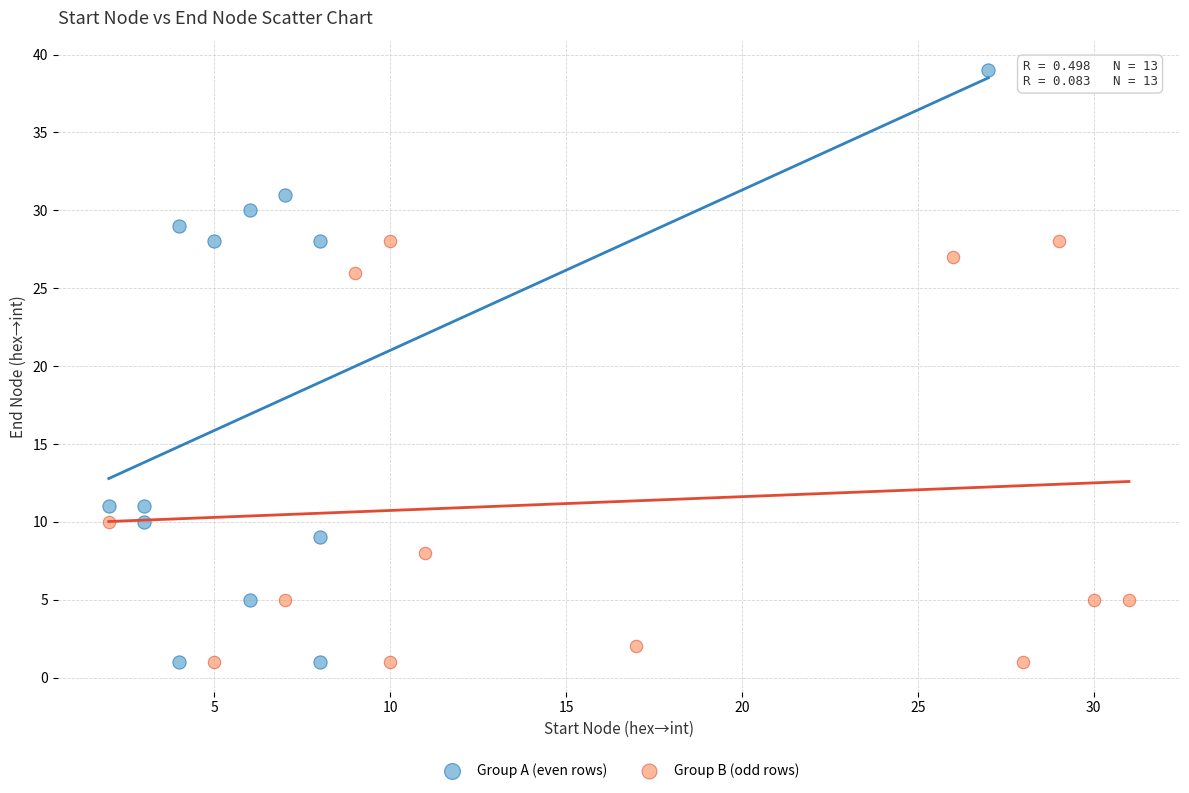

Which series has the largest Y range (max minus min)?

Group A (even rows)